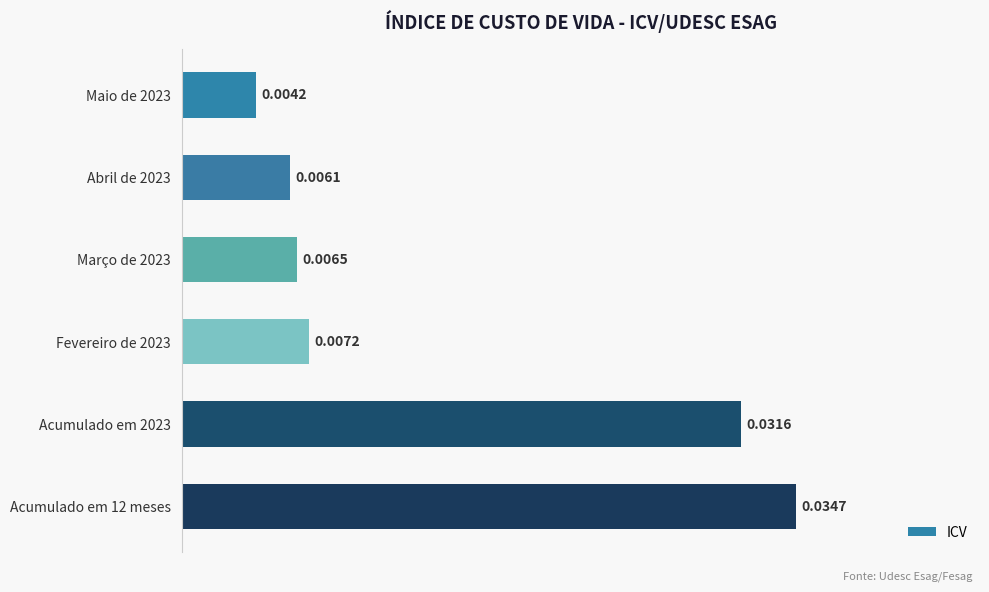

Which has a higher value, Acumulado em 2023 or Maio de 2023?

Acumulado em 2023